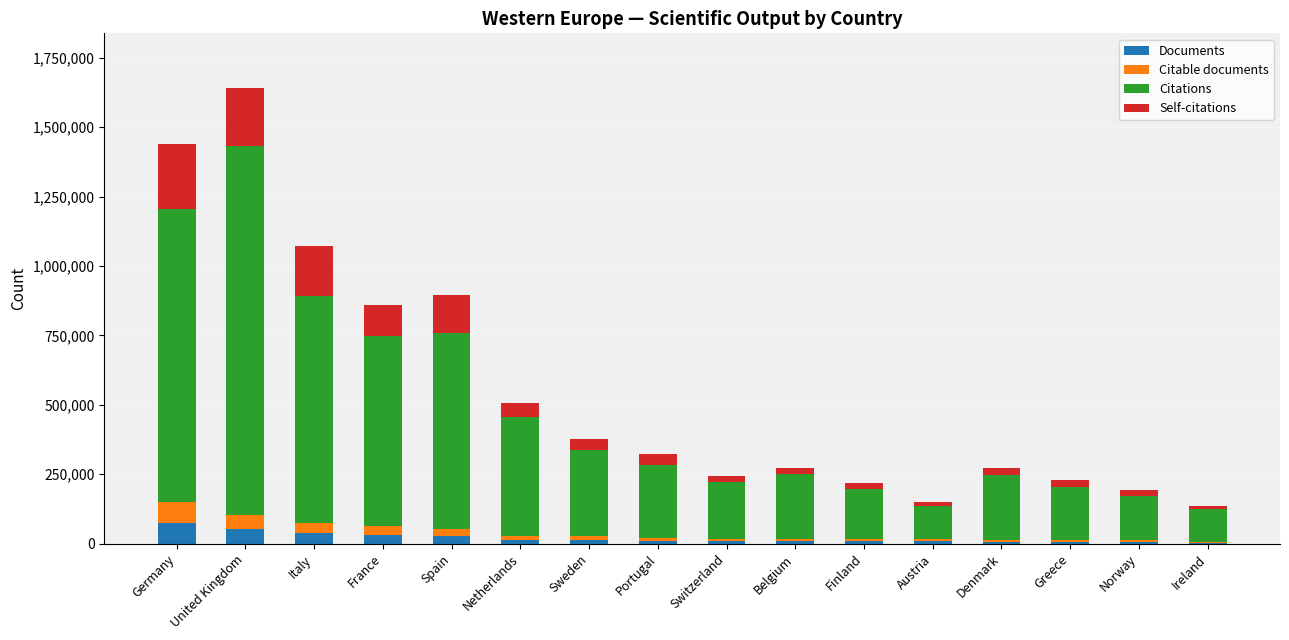

What is the total value across all series at Germany?

1440307